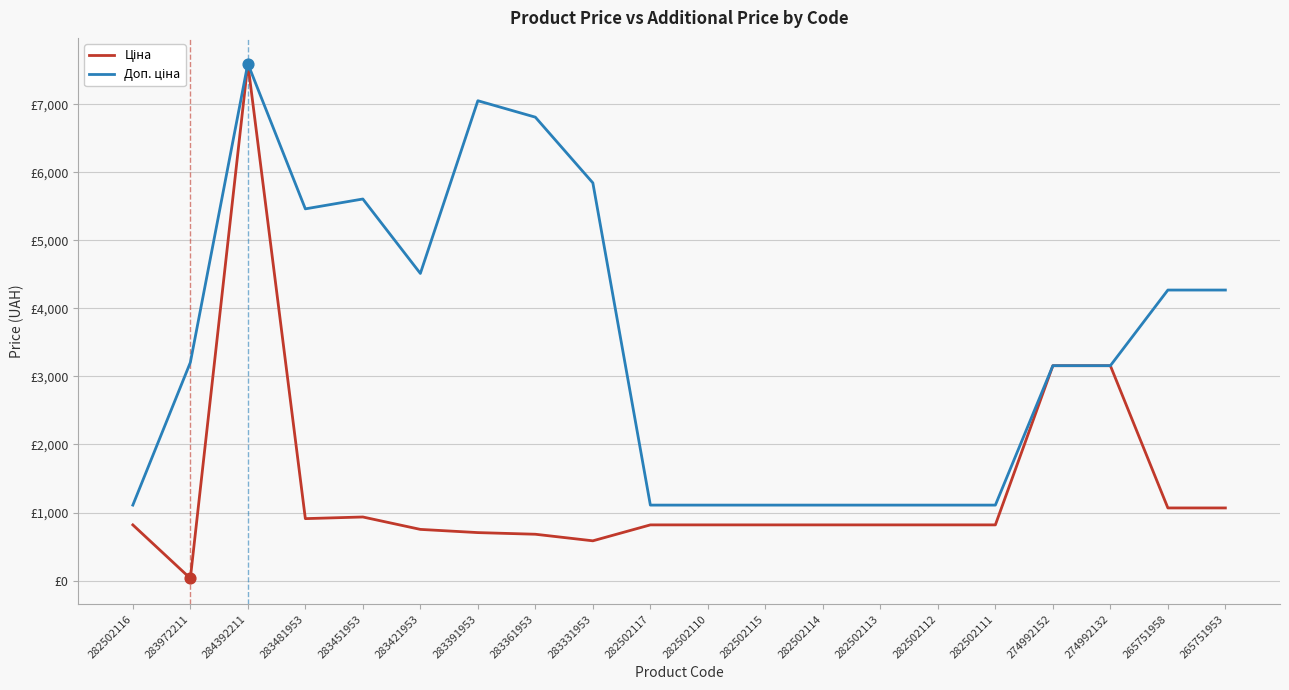

Is this an area chart (filled region under the line)?

No